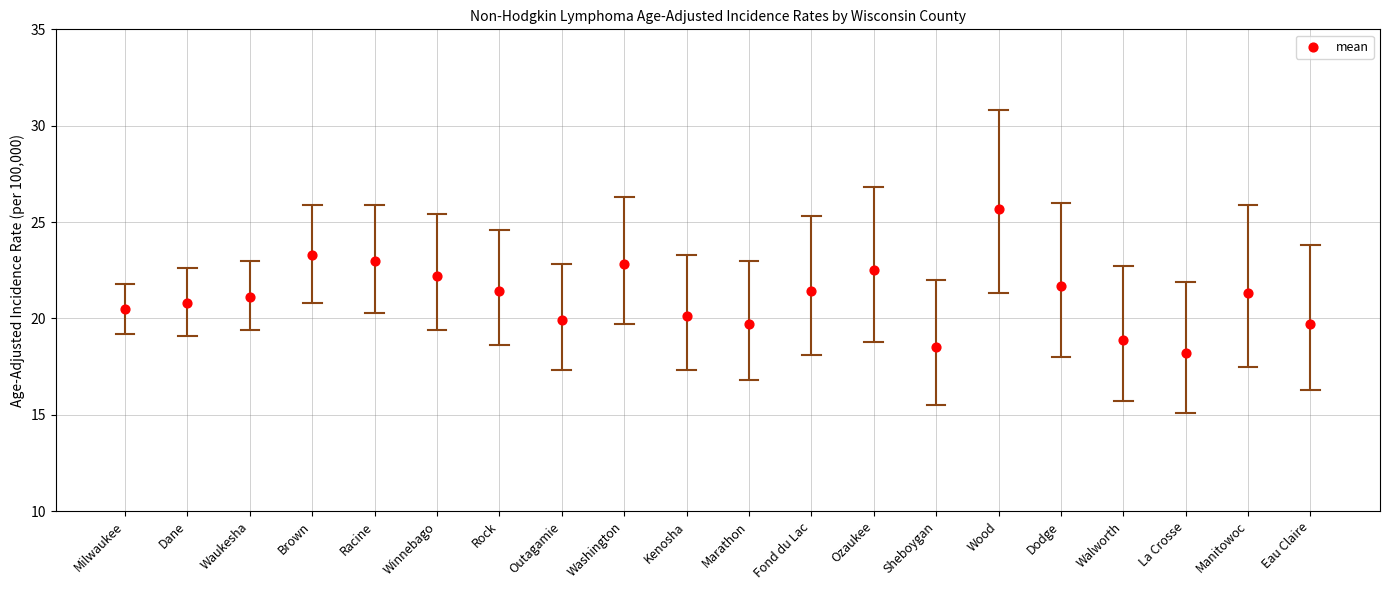

What is the range of Y values (max minus min)?

7.5